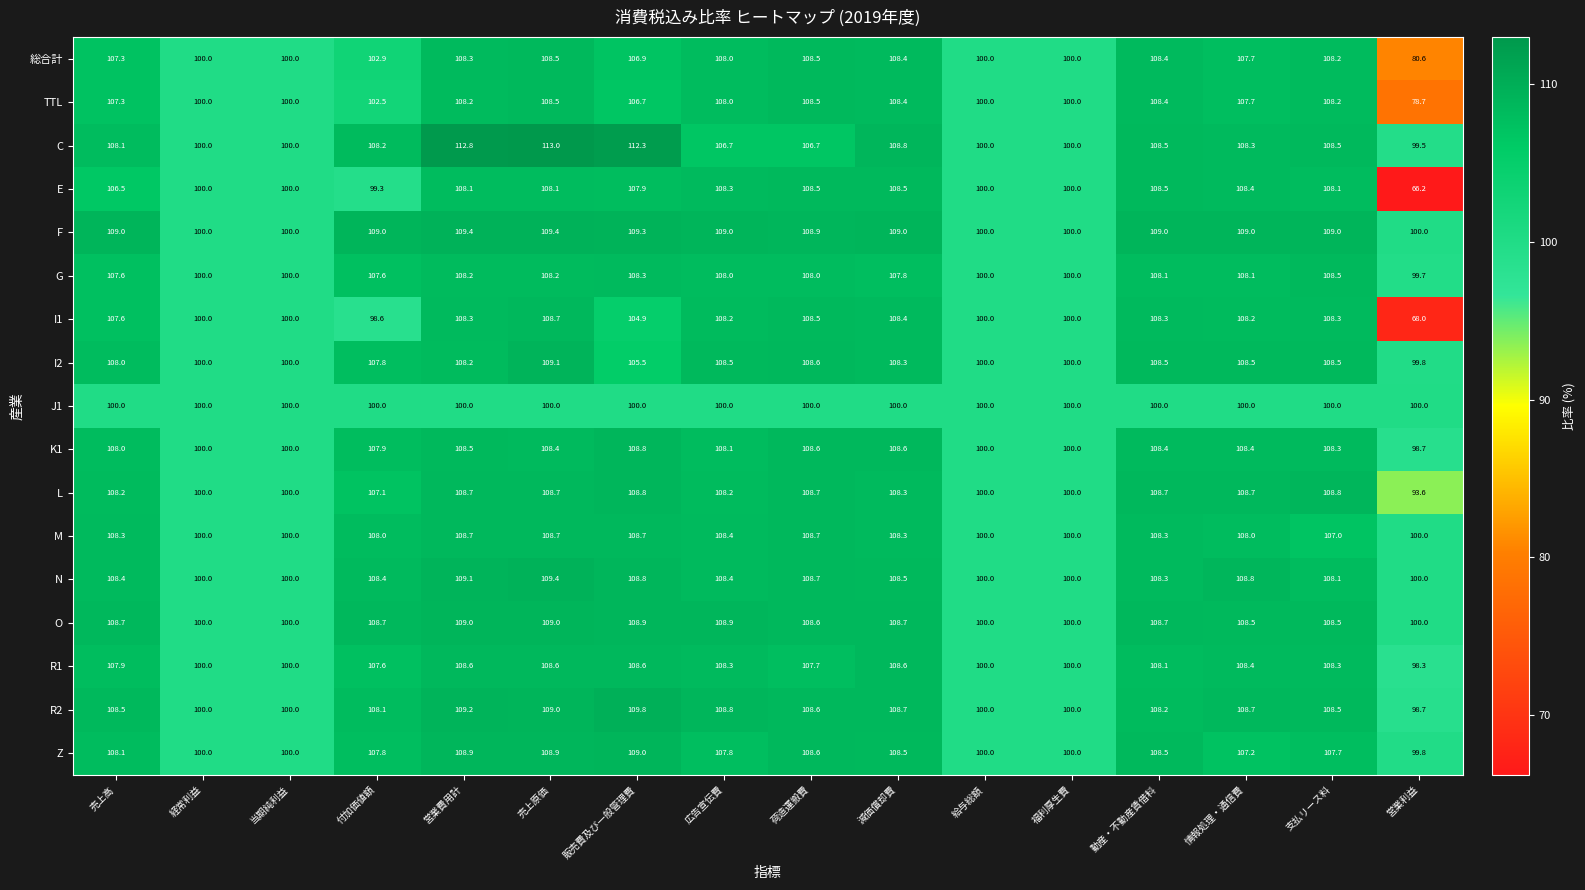

At which label does G first exceed 108?

営業費用計